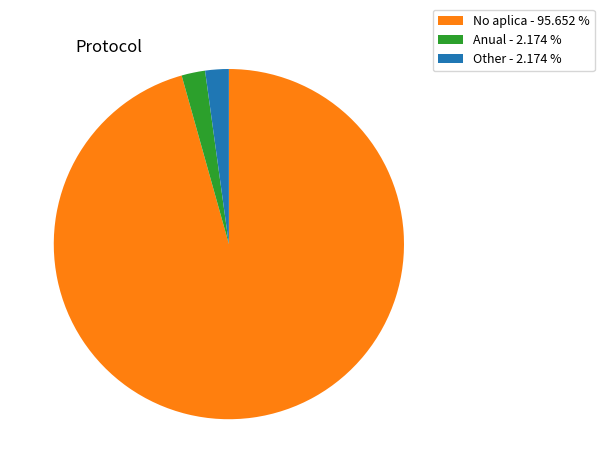

Is the sum of No aplica - 95.652 % and Anual - 2.174 % greater than half?

Yes